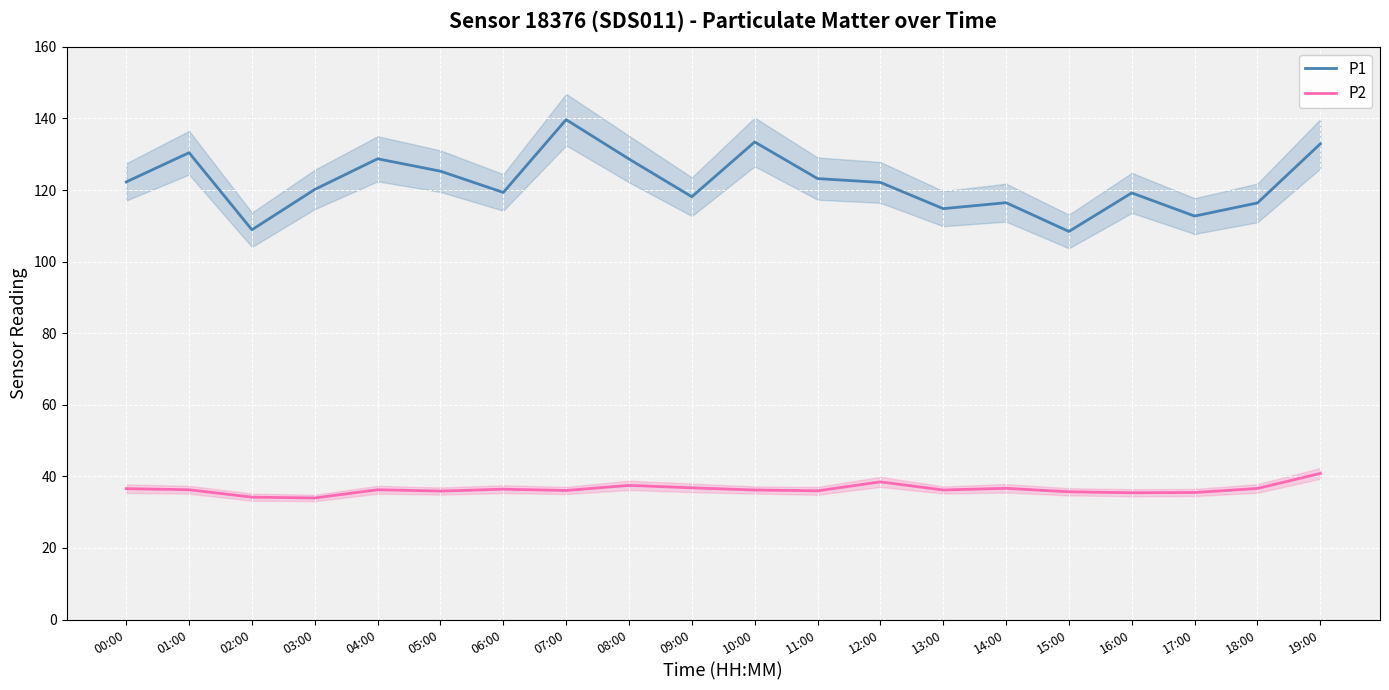

Reading left to right, what are all the values shown in this chart?

P1: 122.3	130.4	108.9	120.2	128.7	125.3	119.3	139.7	128.7	118.1	133.4	123.2	122.1	114.8	116.5	108.4	119.2	112.7	116.4	132.9
P2: 36.6	36.3	34.2	34.0	36.3	35.9	36.4	36.1	37.5	36.8	36.2	36.0	38.5	36.2	36.7	35.7	35.4	35.5	36.6	40.8